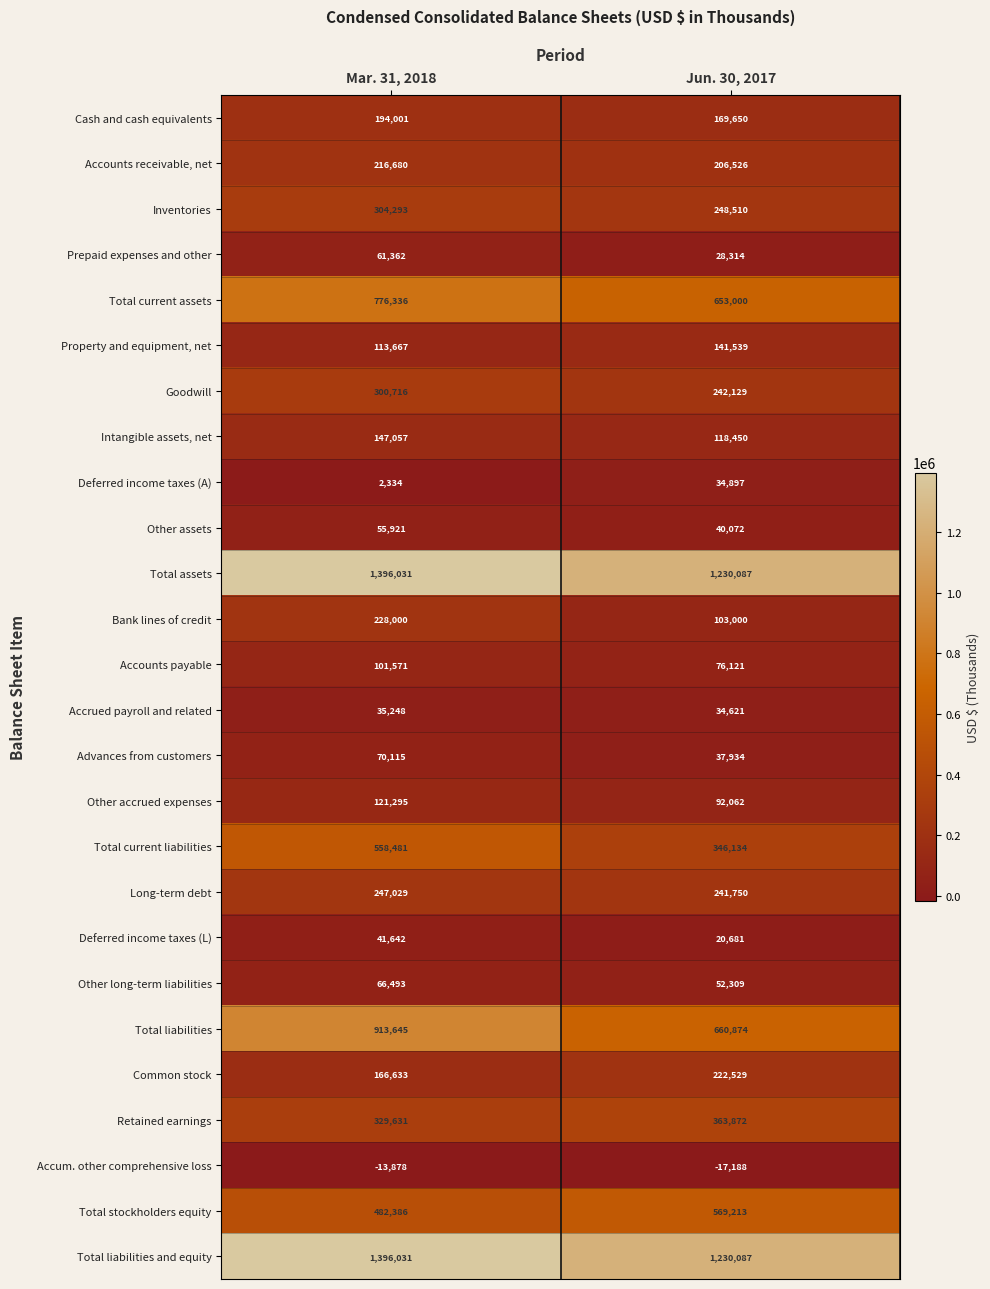

The value of Accounts receivable, net at Mar. 31, 2018 is 342608. True or false?

False